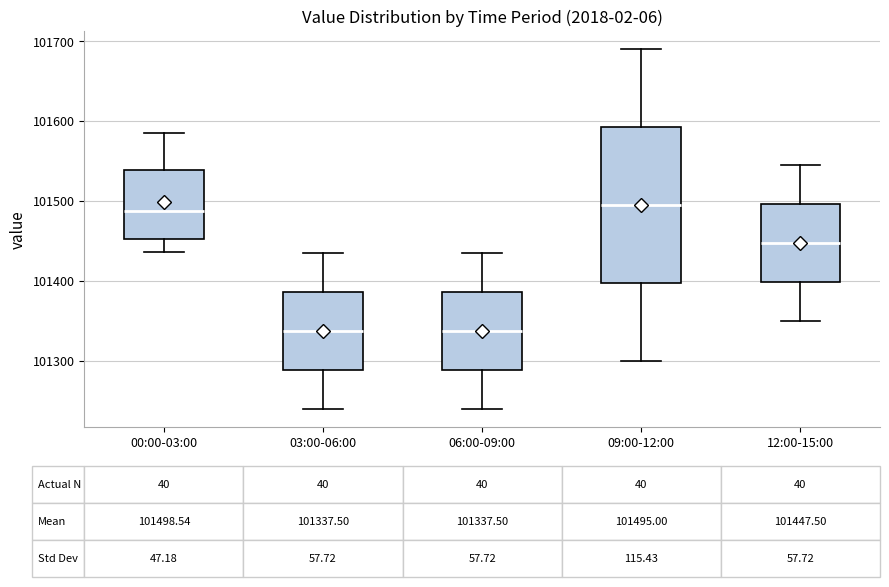

Comparing the boxes themselves (not the whiskers), which one is the tallest?

09:00-12:00